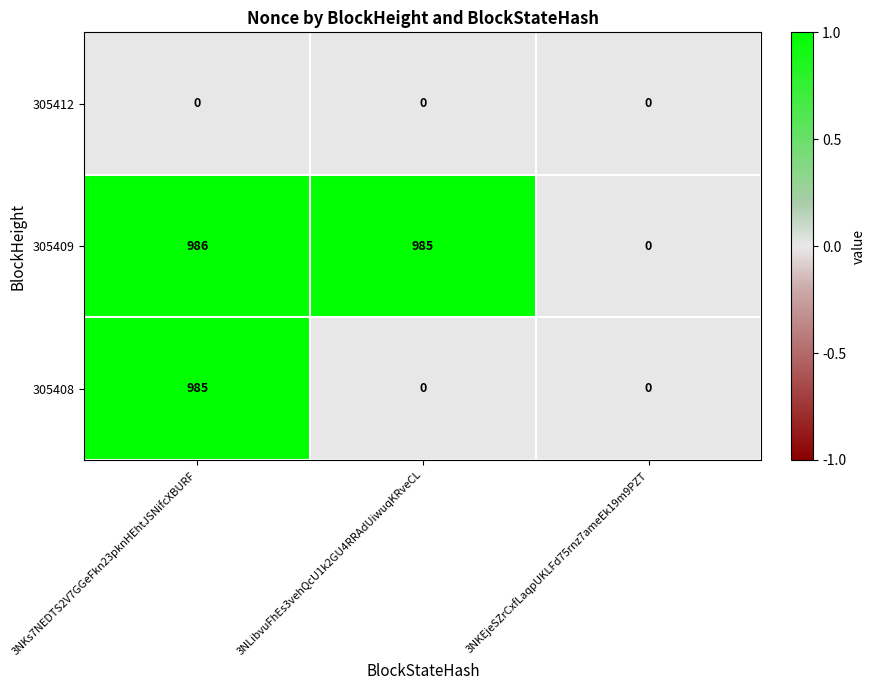

What is the total value across all series at 3NLibvuFhEs3vehQcU1k2GU4RRAdUiwuqKRveCL?

985